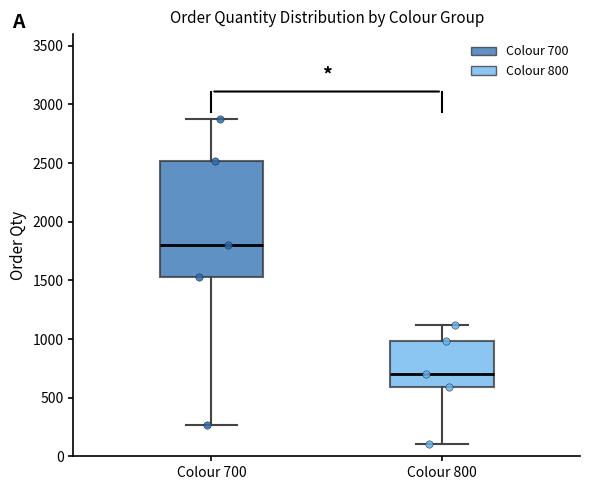

Which box has the highest median line?

Colour 700